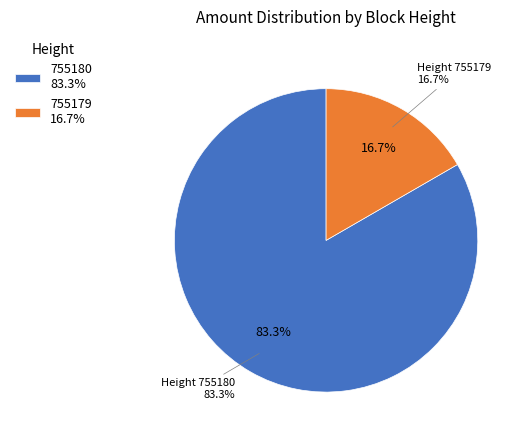

Is there a majority slice in this chart?

Yes